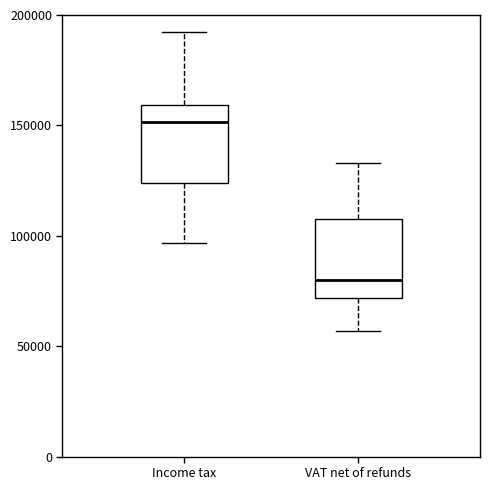

Reading left to right, transcribe this box plot: for each box, give where its median line is, the range the box spans, and where its two whiskers end, as read against the y-axis. The values are not printed on the chart, so give them approximately, as read against the axis.

Income tax: median 150000, box 125000 to 160000, whiskers 95000 to 195000
VAT net of refunds: median 80000, box 70000 to 110000, whiskers 55000 to 135000